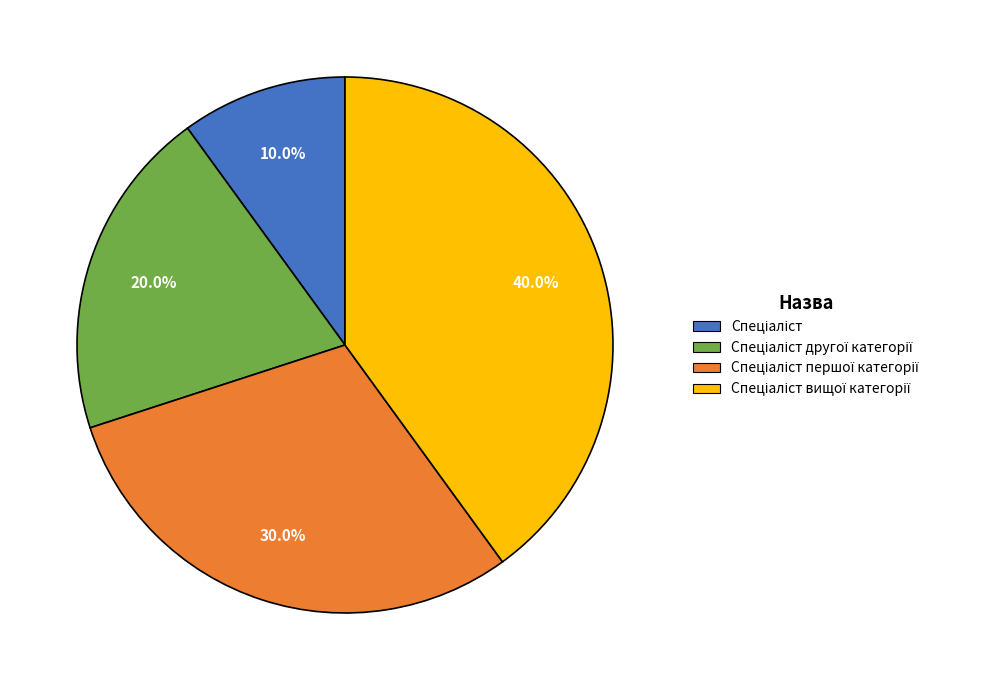

Is there a majority slice in this chart?

No